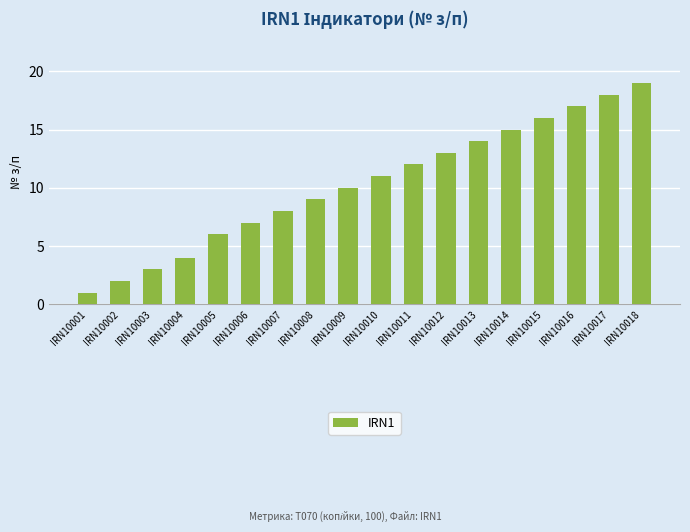

The value at IRN10001 is 0. True or false?

False